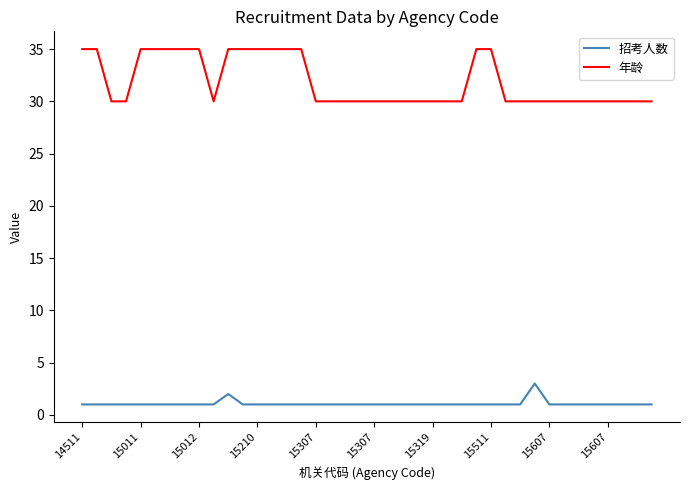

List the series in order of their overall mean, lowest first.

招考人数, 年龄